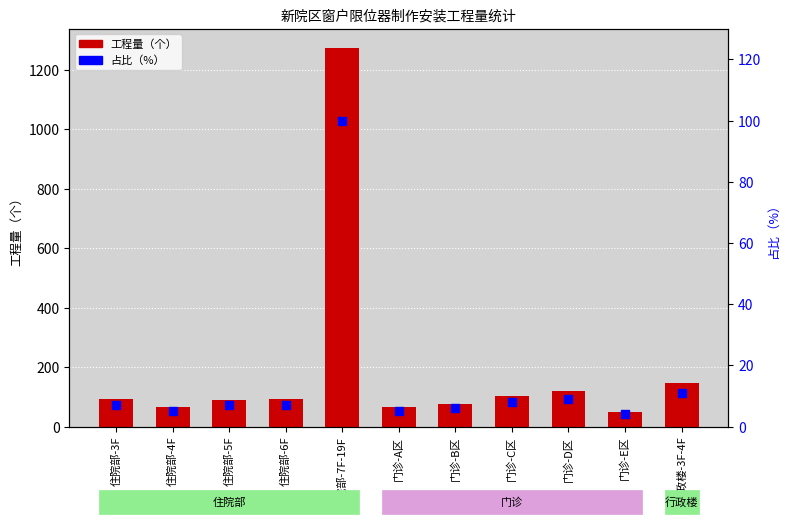

Which series contains the lowest Y value?

占比（%）